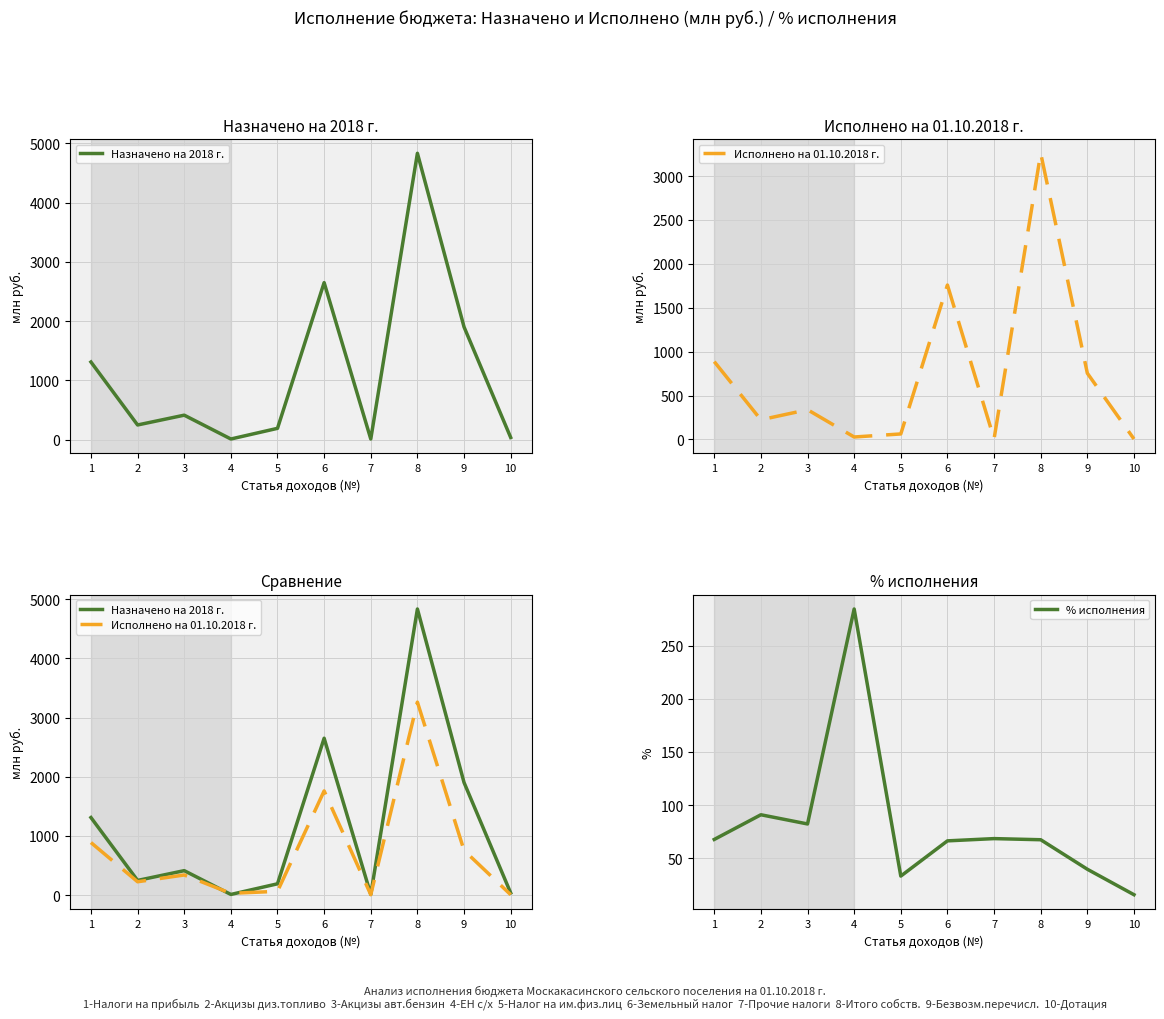

Reading left to right, list all the values displayed in this chart.

Назначено на 2018 г.: 1309.9	246.8	412.3	10.0	190.0	2650.0	10.0	4833.7	1901.4	35.8
Исполнено на 01.10.2018 г.: 887.0	224.5	339.2	28.4	63.2	1759.2	6.8	3259.8	754.7	5.6
% исполнения: 67.7	90.9	82.3	284.4	33.2	66.4	68.5	67.4	39.7	15.7